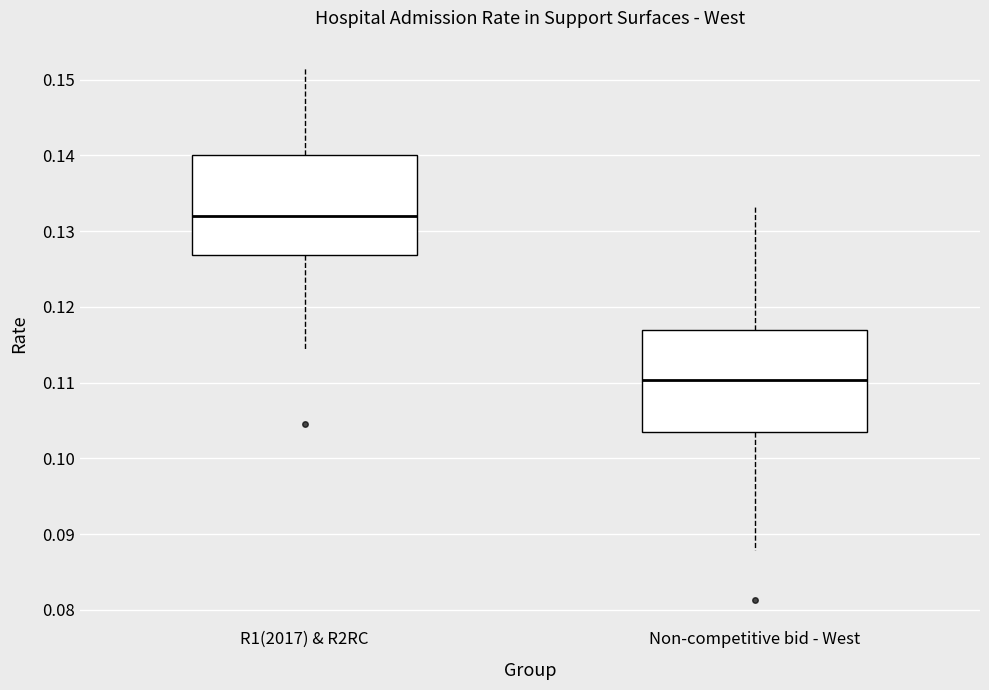

Where does the lower whisker of the box for Non-competitive bid - West end on the y-axis? The values are not printed on the chart, so give them approximately, as read against the axis.

0.088